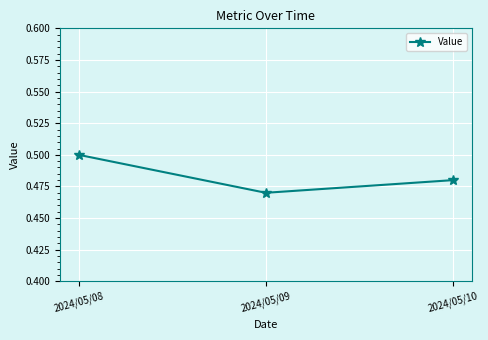

Where is the data nearest to the value 0?

2024/05/09